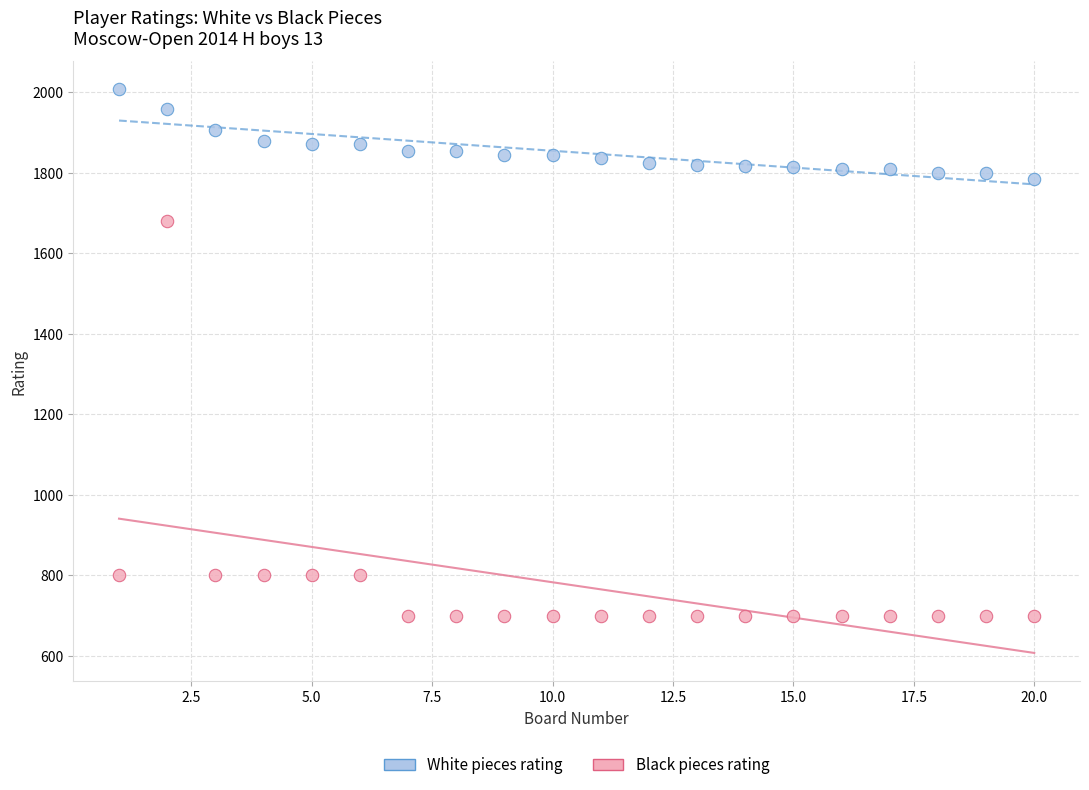

Across all series, what Y value is closest to 1354?

1680